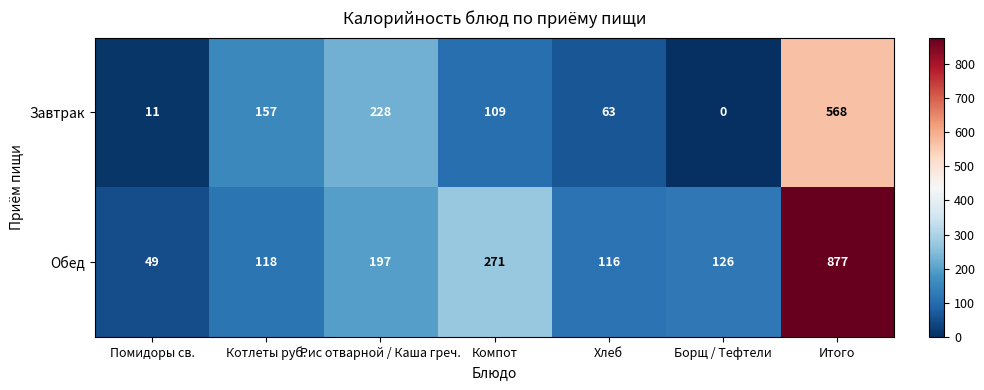

At how many categories does at least one series exceed 242?

2